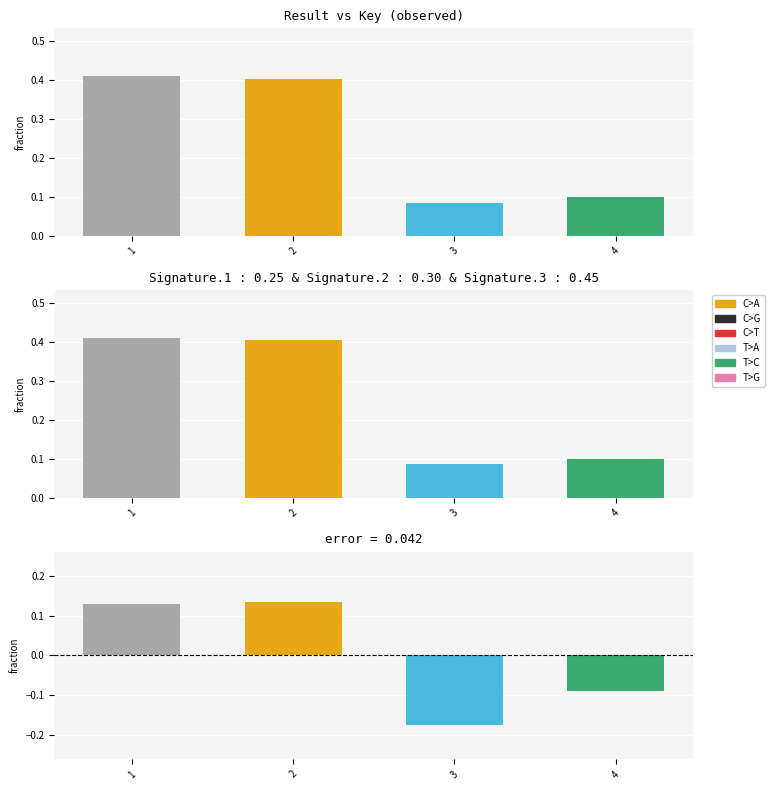

At which category does the chart reach its minimum across all series?

3